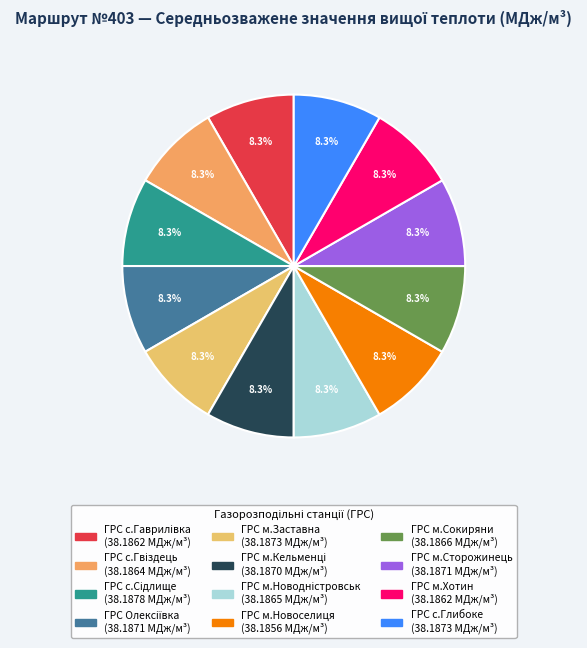

To the nearest percent, what portion does ГРС с.Глибоке represent?

8%